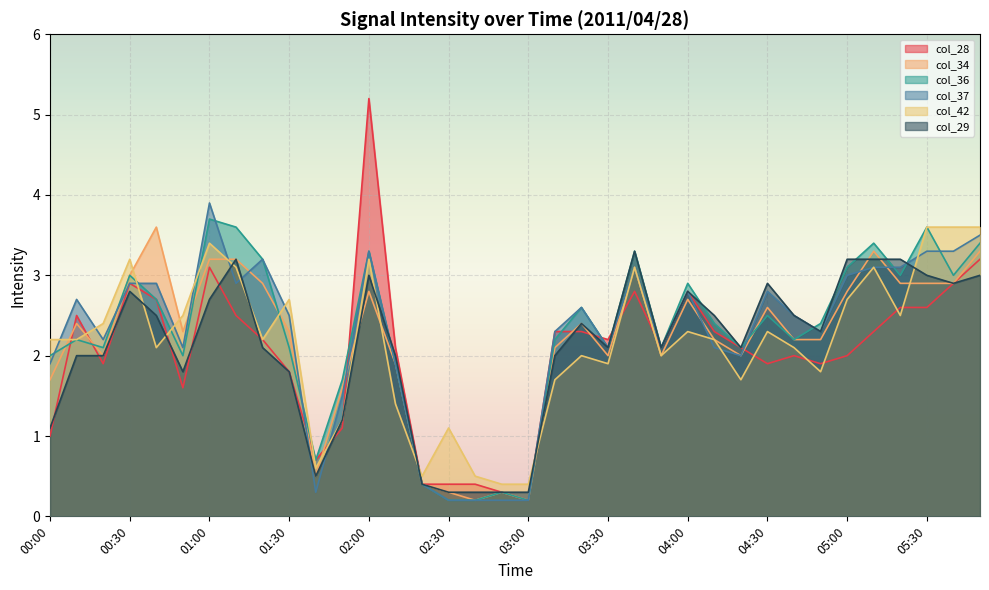

True or false: col_34 and col_42 cross at least once.

True